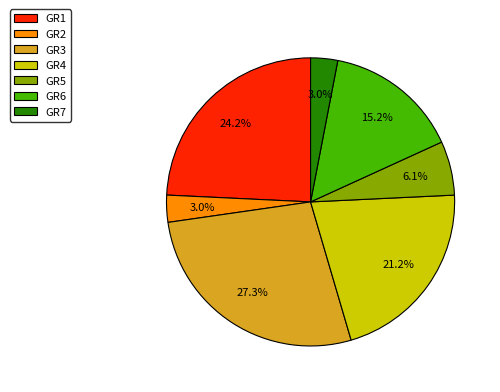

Does GR5 represent more than half of the total?

No